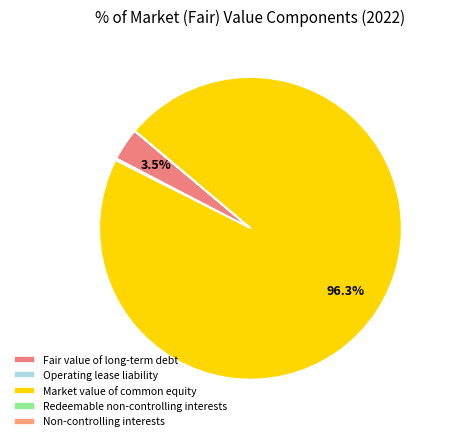

To the nearest percent, what percentage of the pie is Market value of common equity?

96%